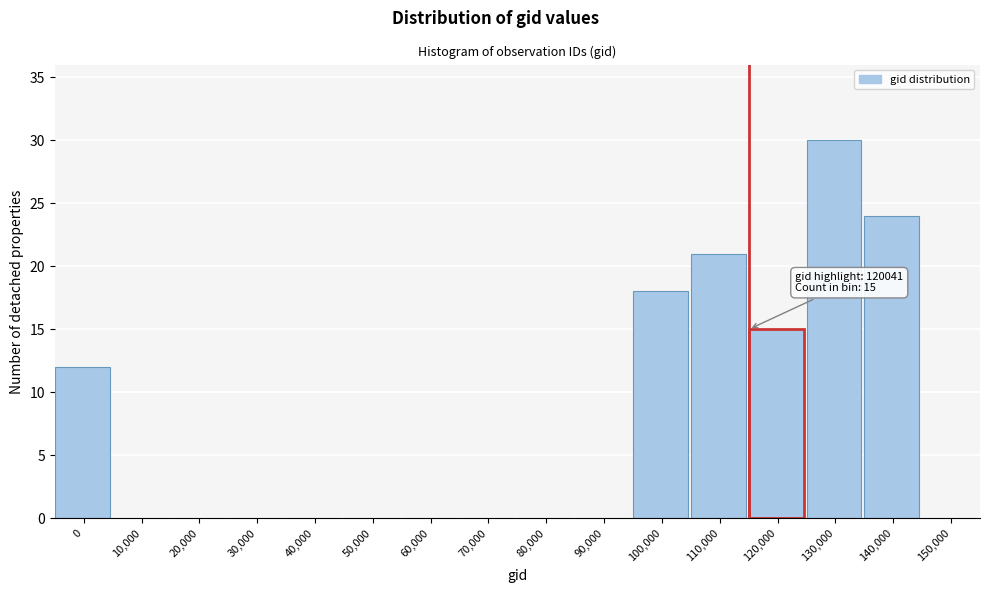

Reading right to left, extract all data points from this chart.

150,000=0	140,000=24	130,000=30	120,000=15	110,000=21	100,000=18	90,000=0	80,000=0	70,000=0	60,000=0	50,000=0	40,000=0	30,000=0	20,000=0	10,000=0	0=12